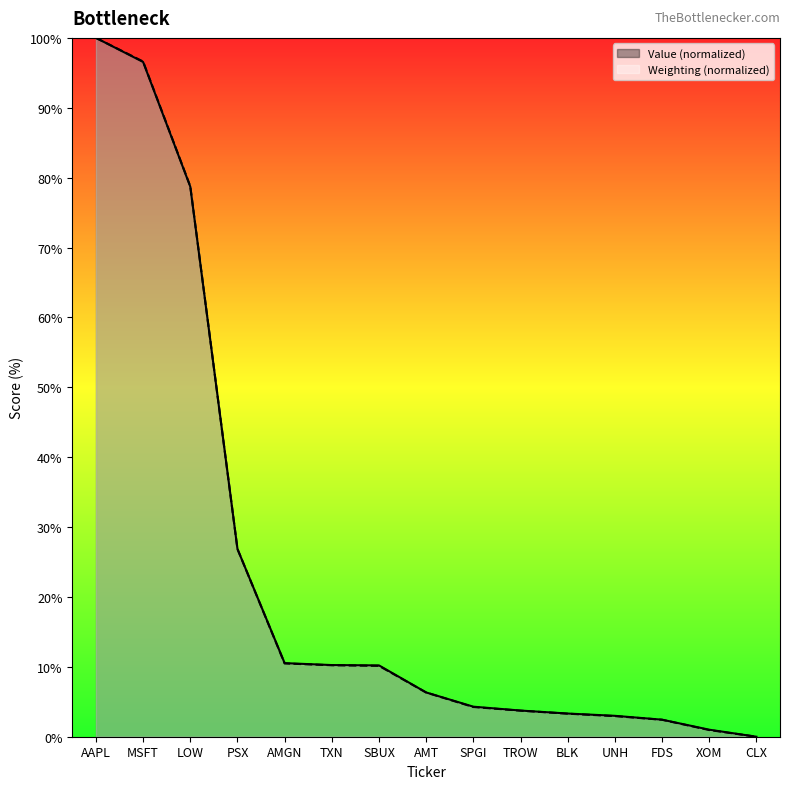

True or false: Weighting has more than 0 interior local peaks.

False